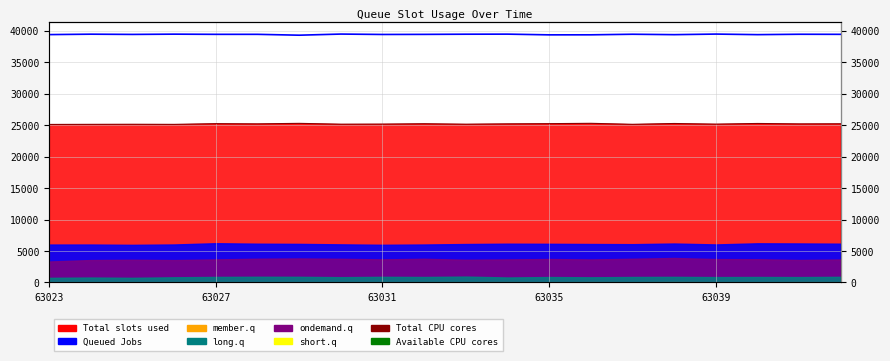

True or false: Total CPU cores and Queued Jobs cross at least once.

False